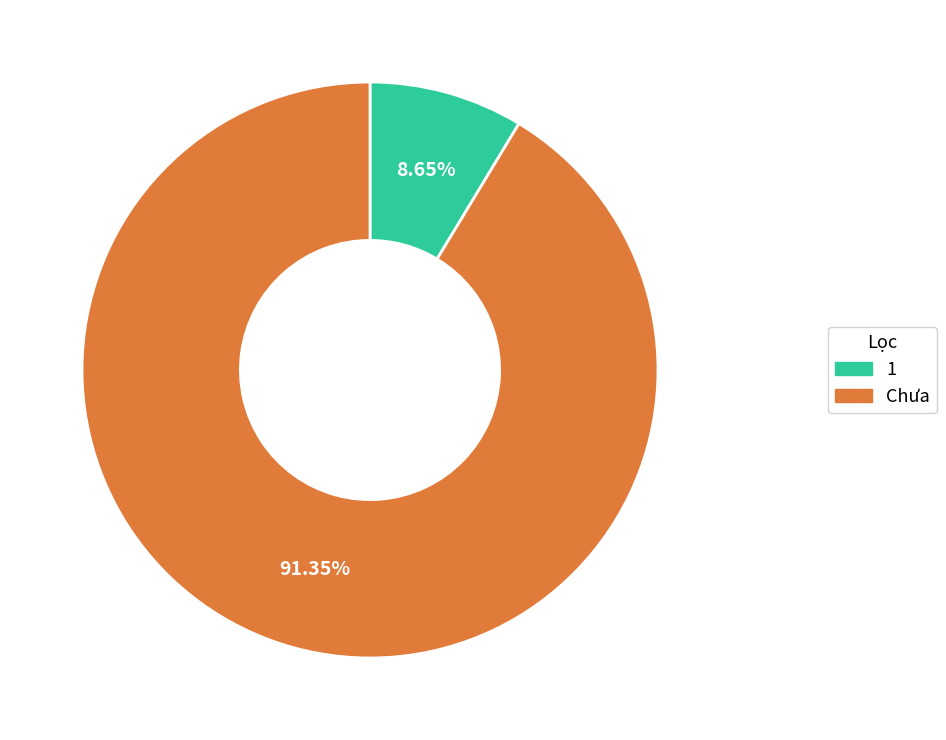

Combined, do 1 and Chưa account for over 50%?

Yes